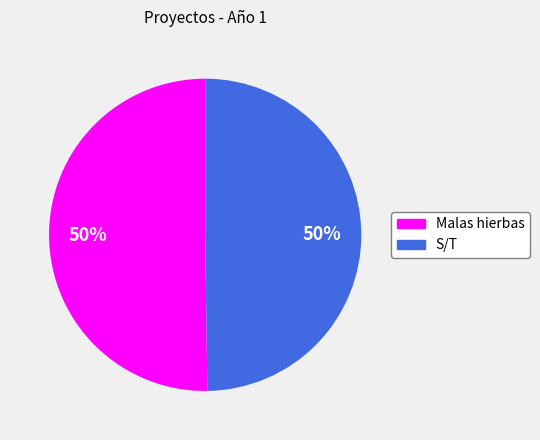

True or false: Malas hierbas accounts for 40% of the total.

False